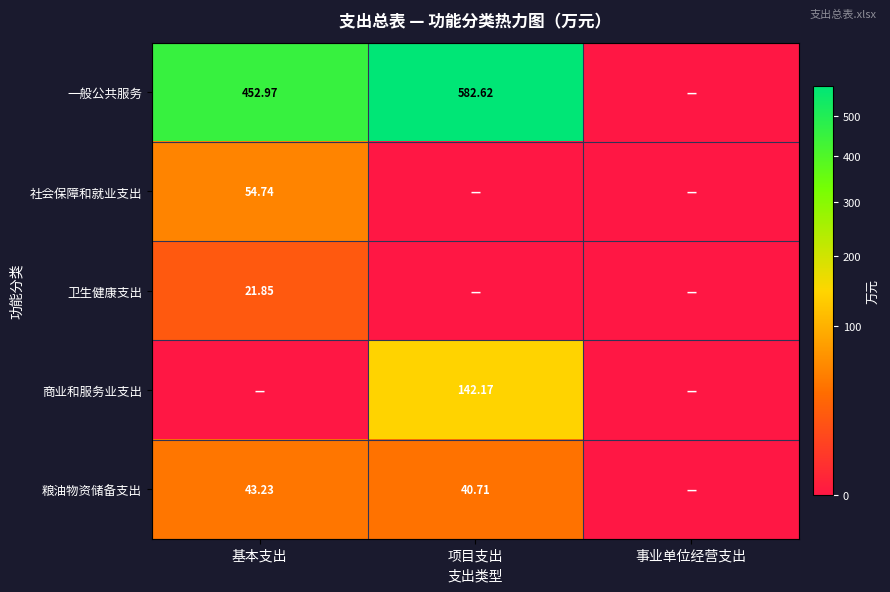

True or false: 一般公共服务 has a value of 261.3 at 事业单位经营支出.

False